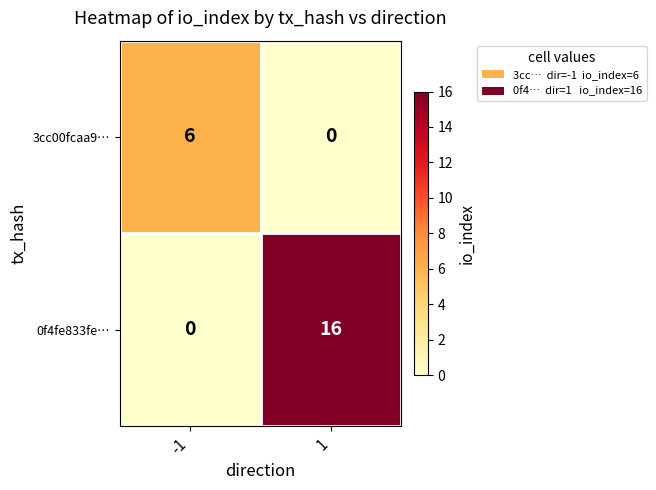

Read the 0f4fe833fe… value at 1.

16